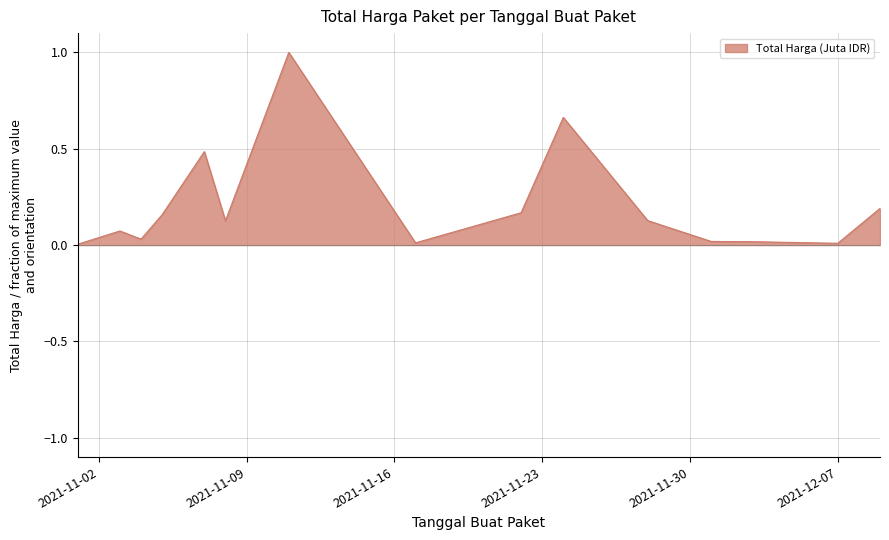

What is the difference between the maximum and minimum values?

1.0